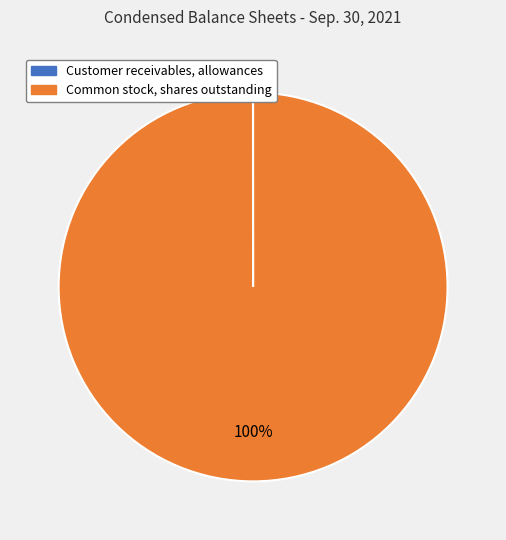

To the nearest percent, what portion does Common stock, shares outstanding represent?

100%